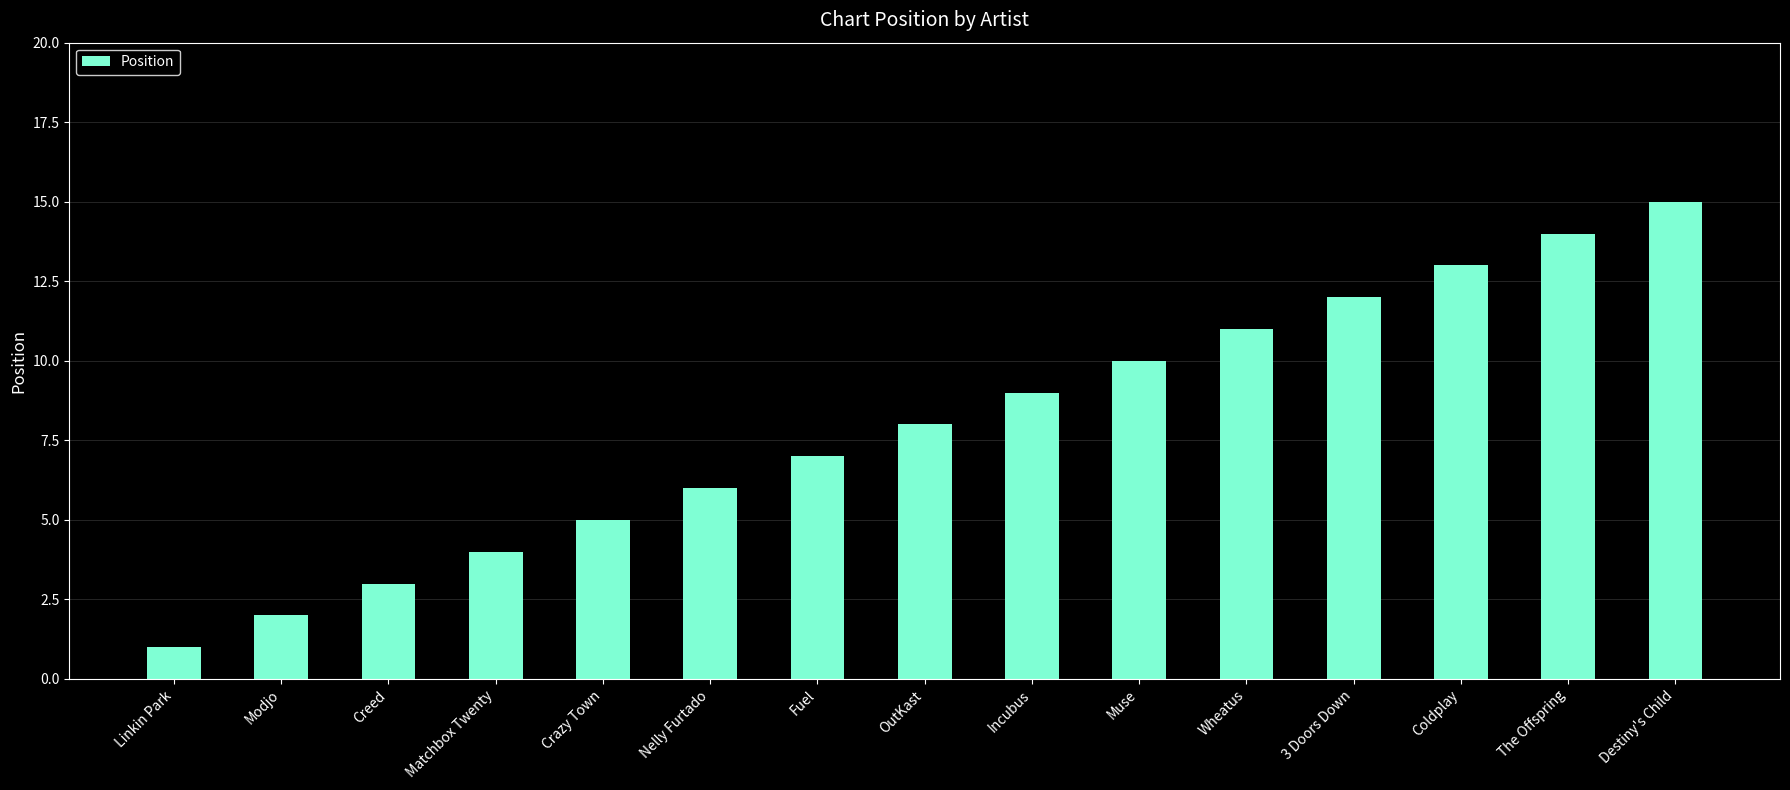

What is the change in value from Creed to The Offspring?

+11